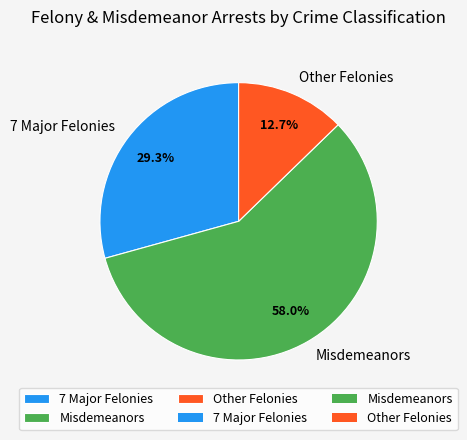

What is the ratio of the value at 7 Major Felonies to the value at Other Felonies?

2.3